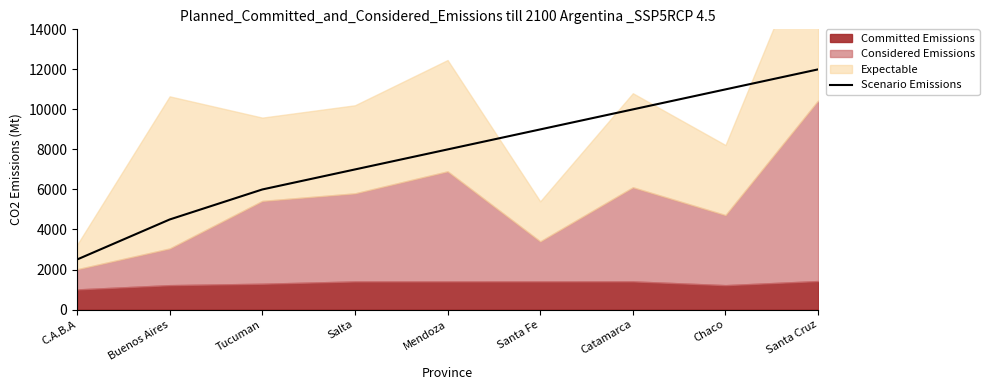

What is the difference between the values at Santa Fe and Tucuman?

3000